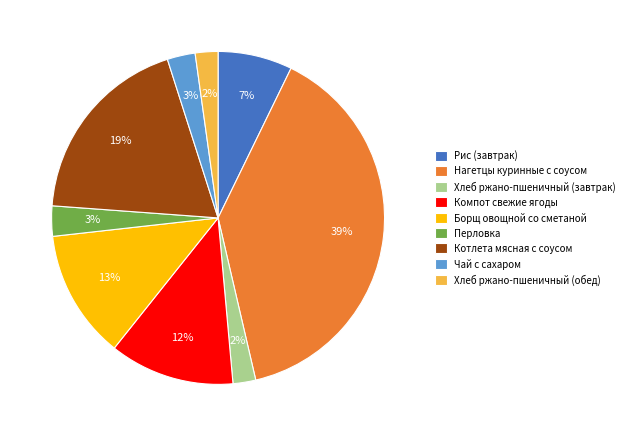

Which has a higher value, Нагетцы куринные с соусом or Борщ овощной со сметаной?

Нагетцы куринные с соусом